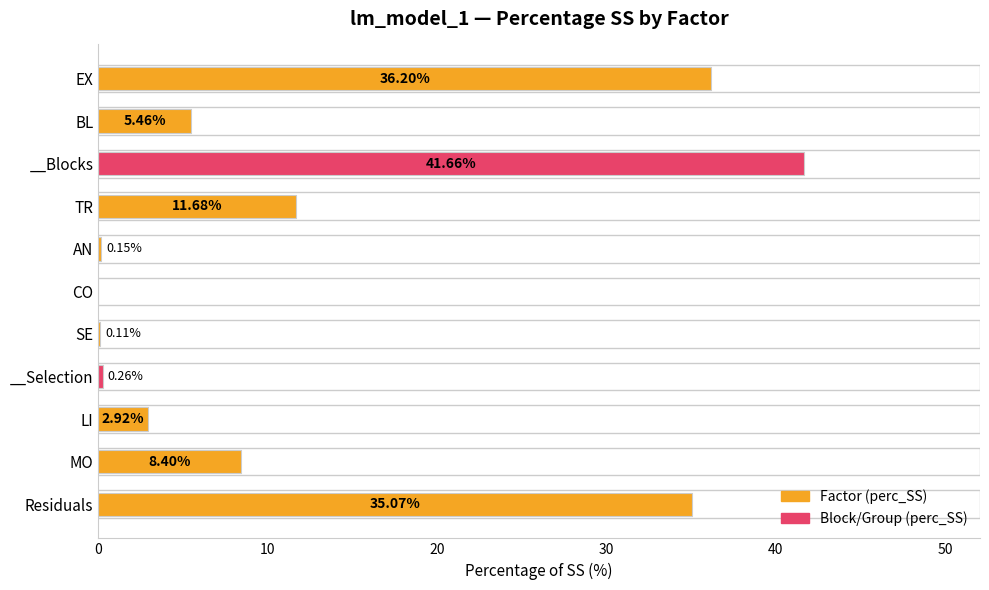

Which has a higher value, EX or LI?

EX